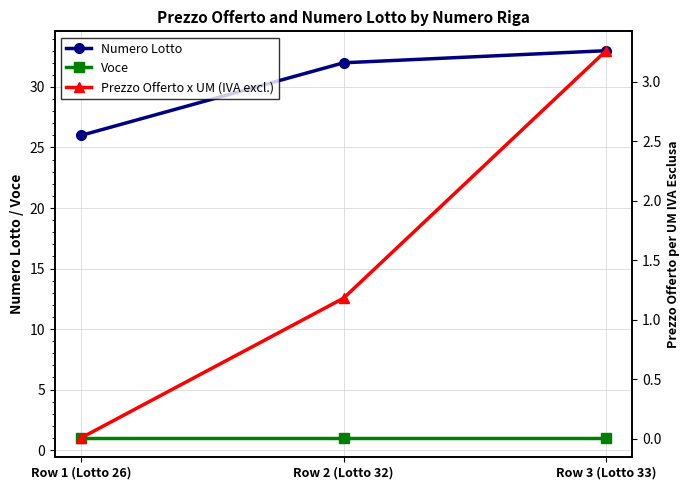

Rank the series at Row 3 (Lotto 33) from lowest to highest value.

Voce, Prezzo Offerto x UM (IVA excl.), Numero Lotto